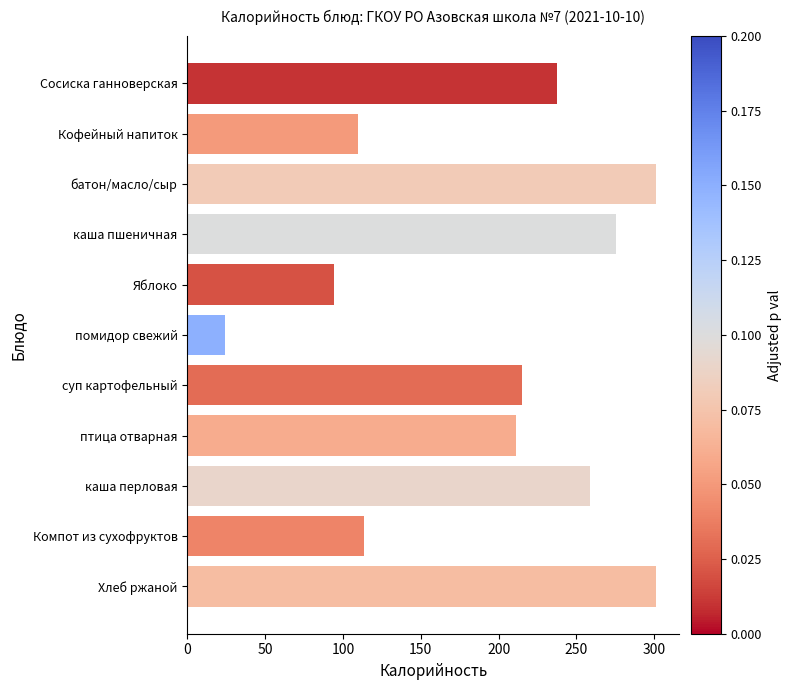

How many data points are above 215?

6